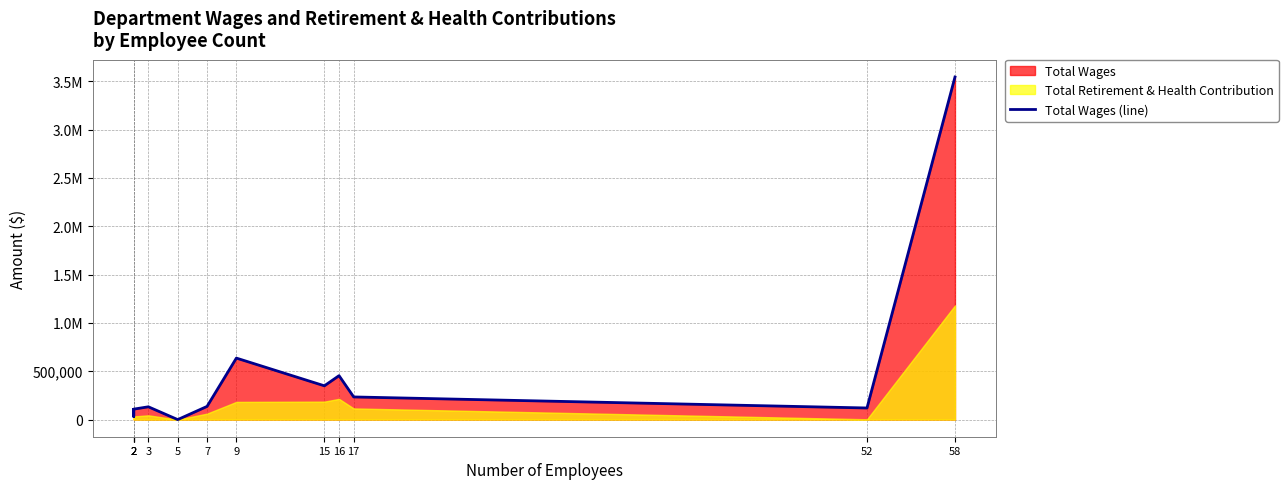

Reading left to right, extract all data points from this chart.

104656	31704	108280	132342	0	136400	636229	349485	454479	234306	120117	3543986